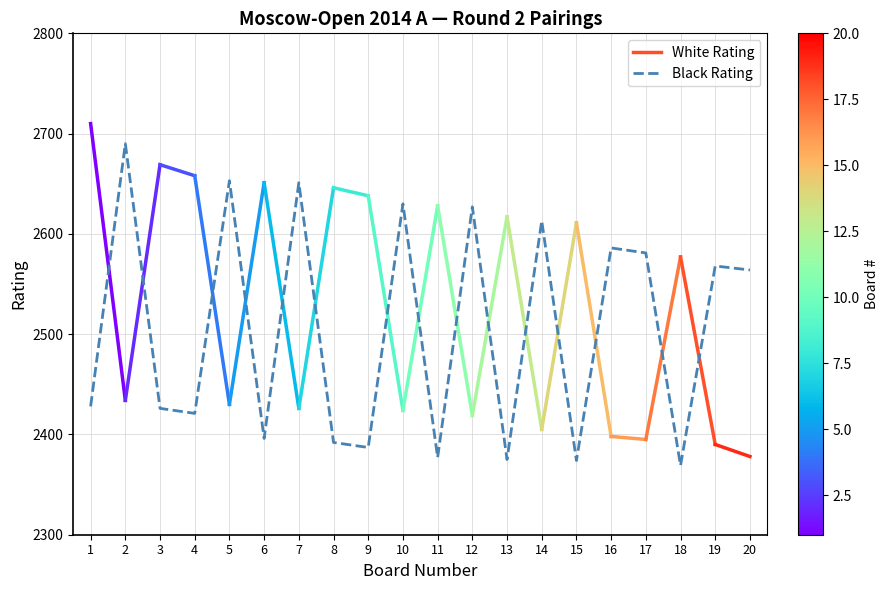

Where is the data nearest to the value 2529?

20